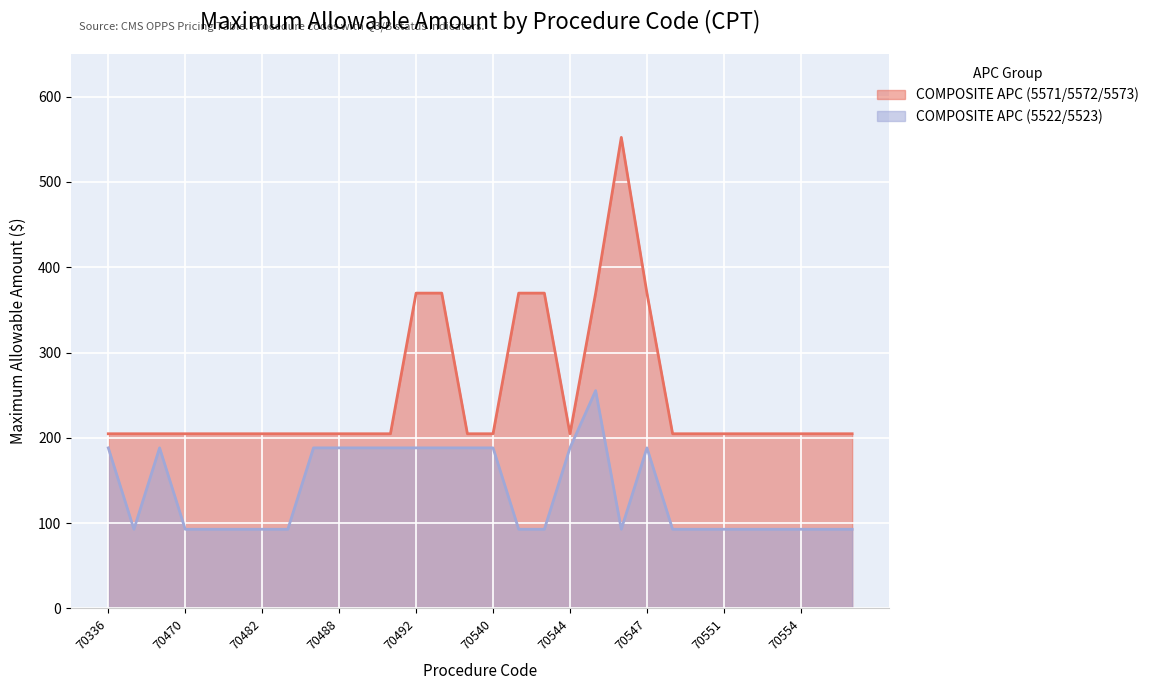

At how many categories does at least one series exceed 492?

1